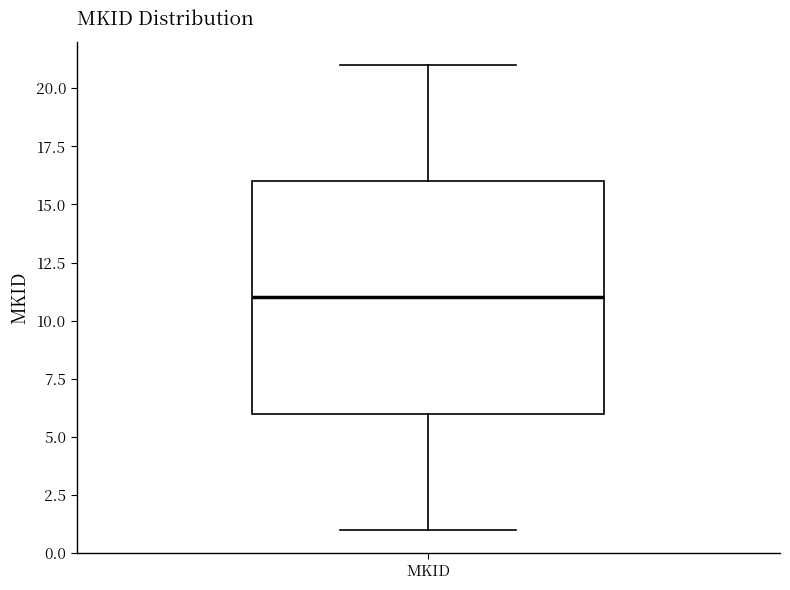

Where is the upper edge of the box for MKID on the y-axis? The values are not printed on the chart, so give them approximately, as read against the axis.

16